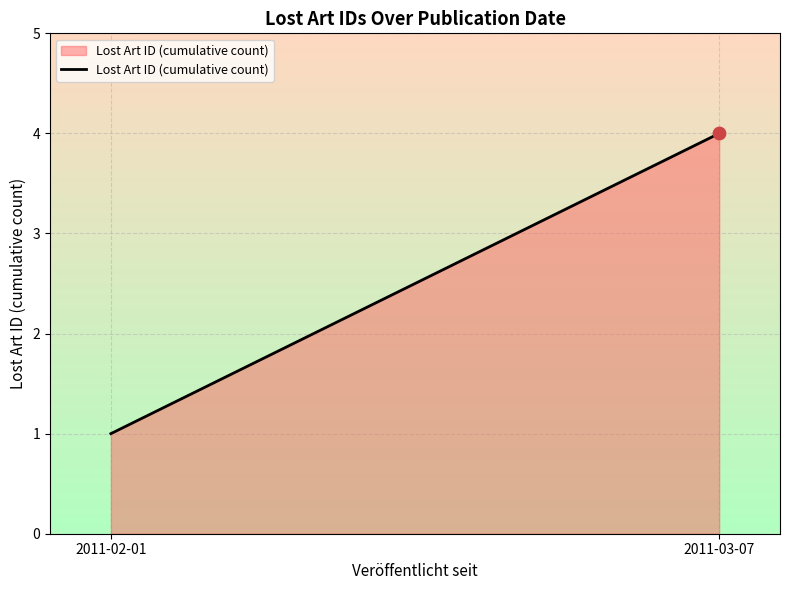

What is the change in value from 2011-02-01 to 2011-03-07?

+3